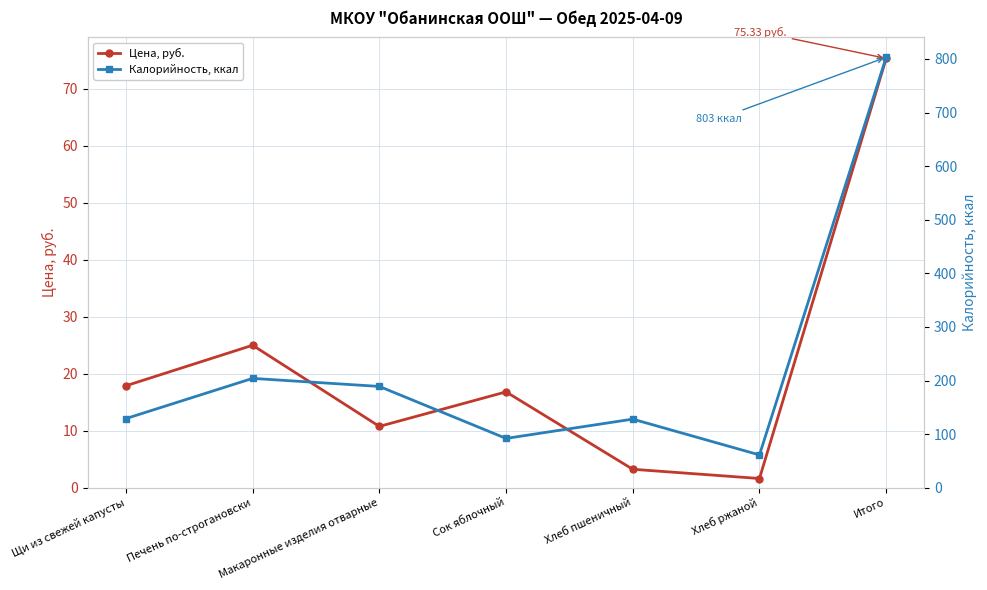

Which series has the widest spread of values?

Калорийность, ккал